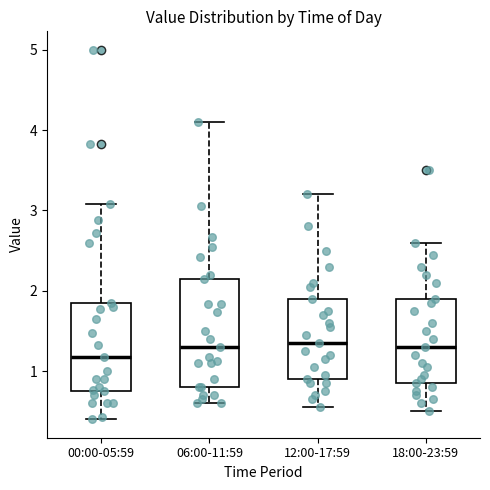

Where is the upper edge of the box for 12:00-17:59 on the y-axis? The values are not printed on the chart, so give them approximately, as read against the axis.

1.9